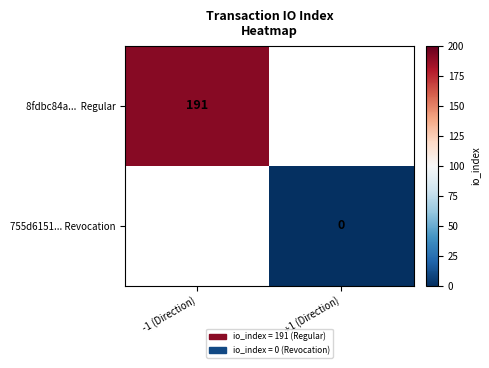

At how many categories does at least one series exceed 20?

1